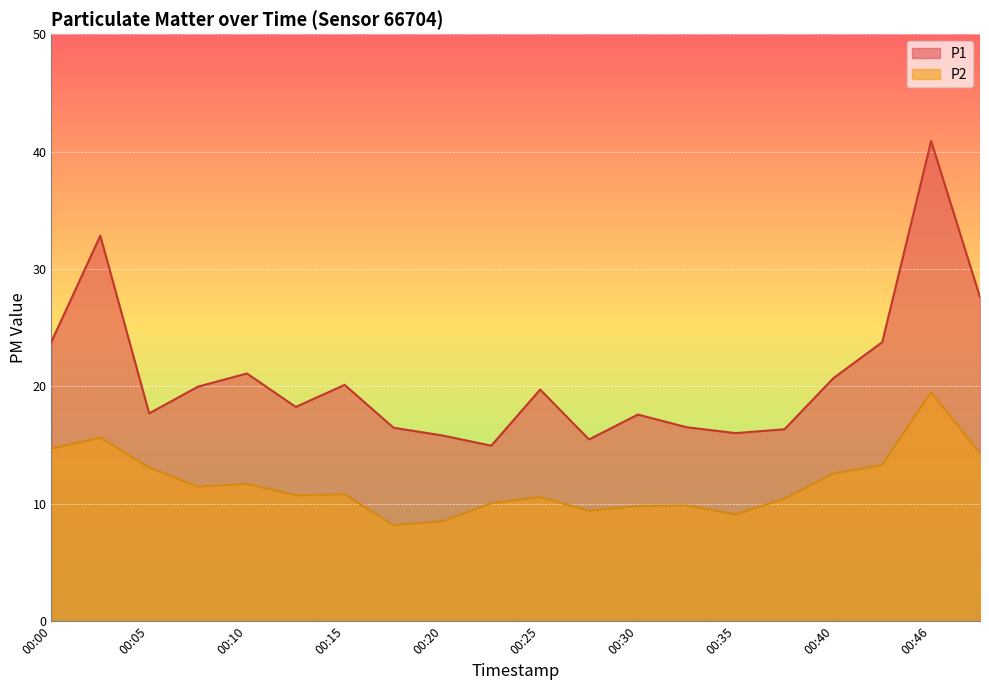

Rank the categories by P1 value from highest to lowest.

00:46, 00:02, 00:48, 00:00, 00:43, 00:10, 00:40, 00:15, 00:08, 00:25, 00:13, 00:05, 00:30, 00:33, 00:18, 00:38, 00:35, 00:20, 00:28, 00:23